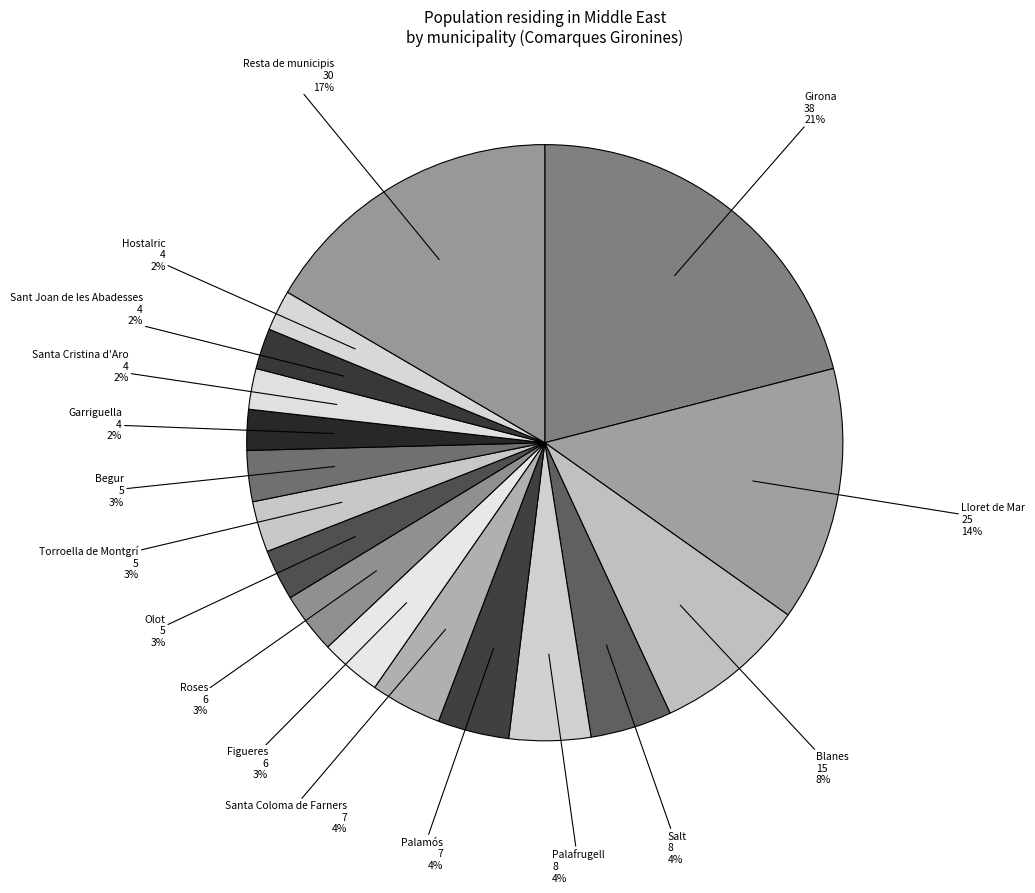

The Roses slice represents 1% of the pie. True or false?

False